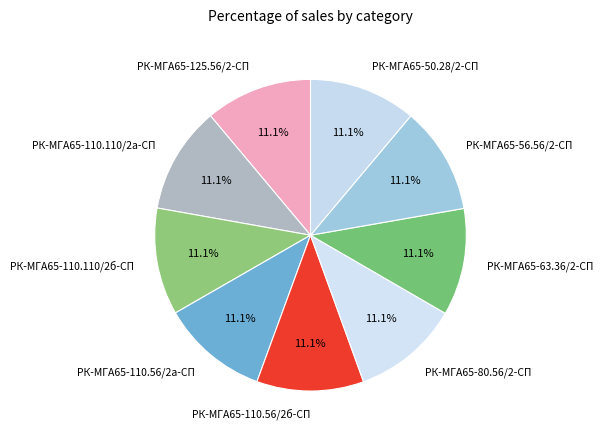

What percentage is NOT represented by РК-МГА65-56.56/2-СП?

88.9%